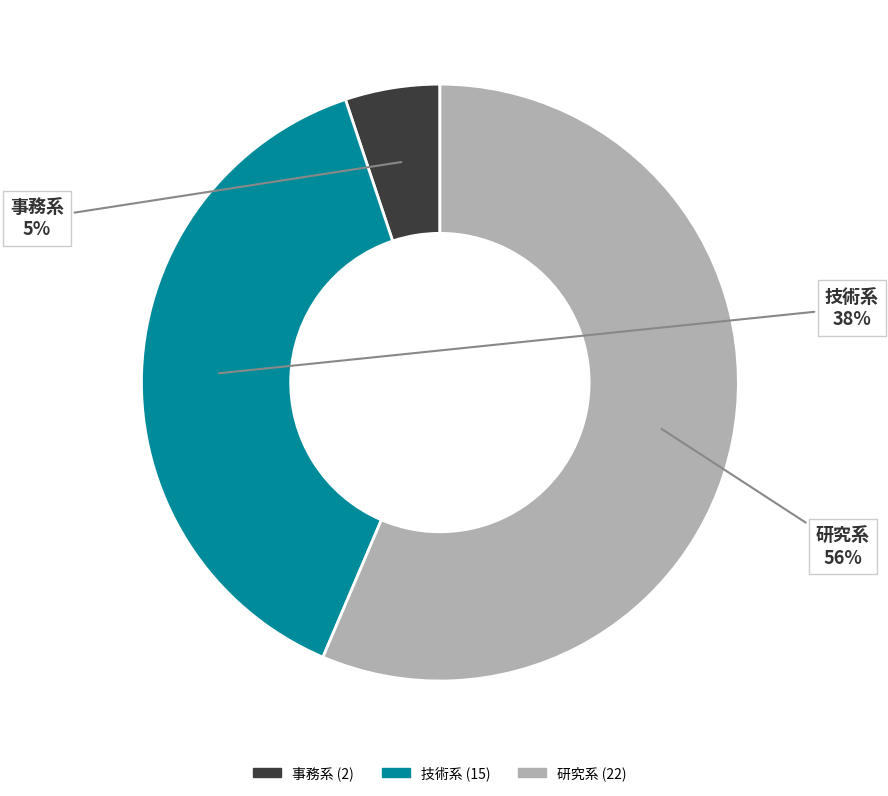

Does 研究系 account for over 50% of the chart?

Yes